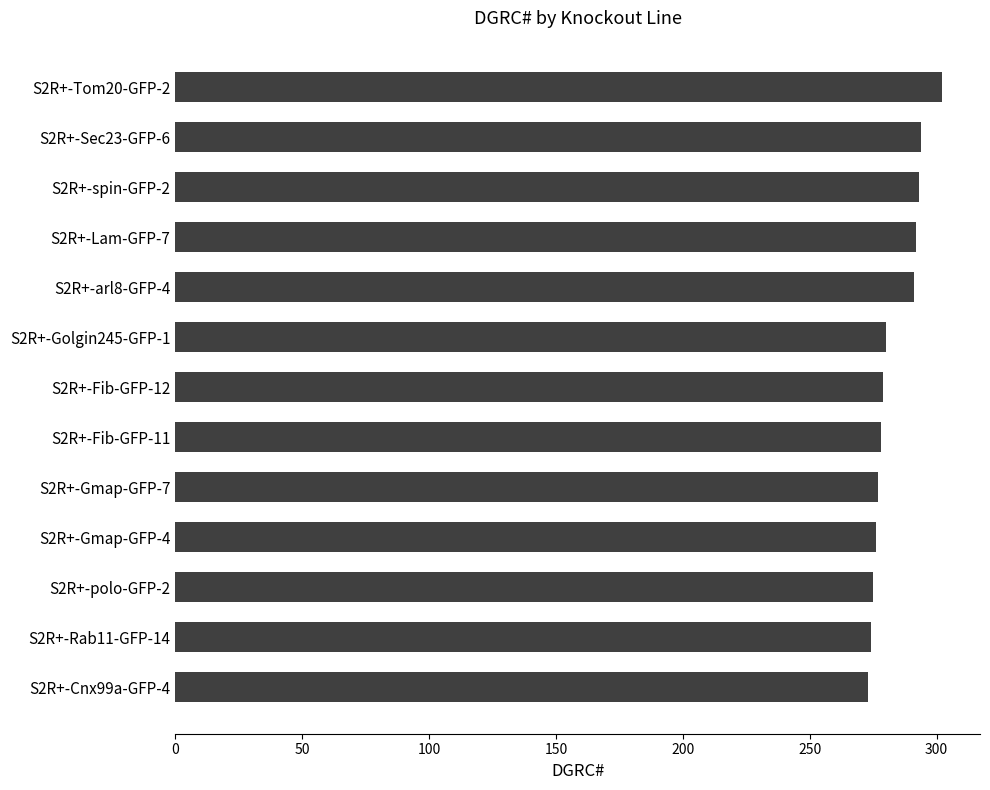

What position from the bottom is S2R+-arl8-GFP-4?

9